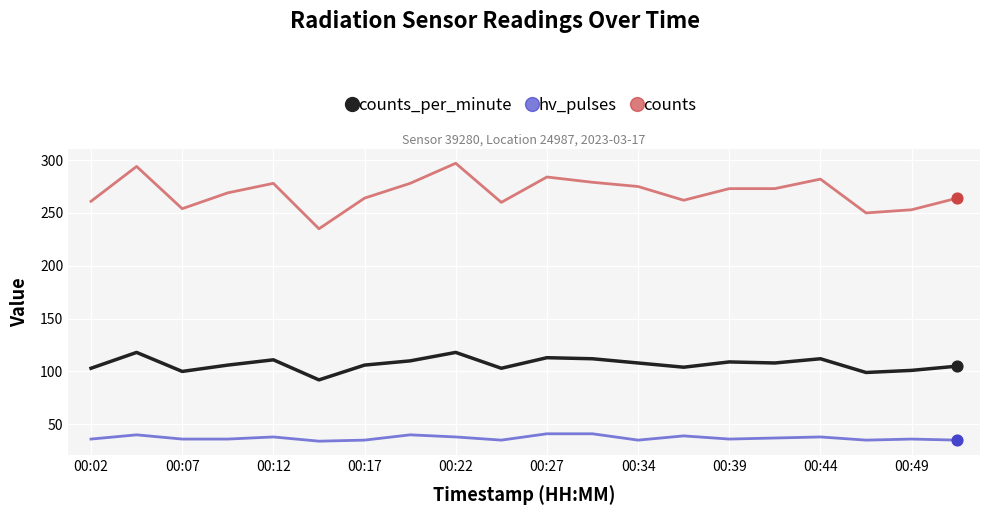

Which series has the largest total across all categories?

counts